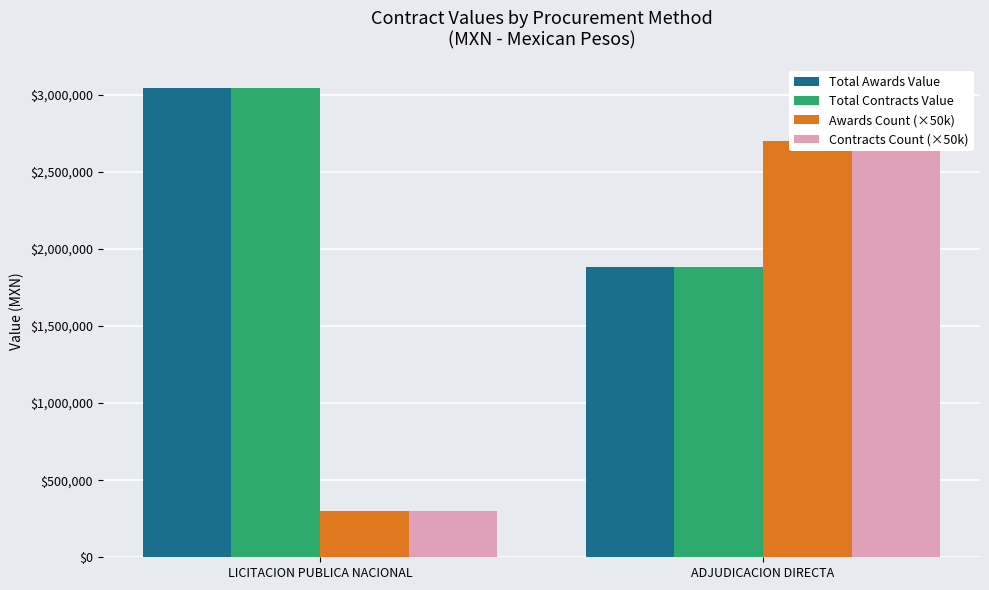

Which category has the highest value across all series?

LICITACION PUBLICA NACIONAL